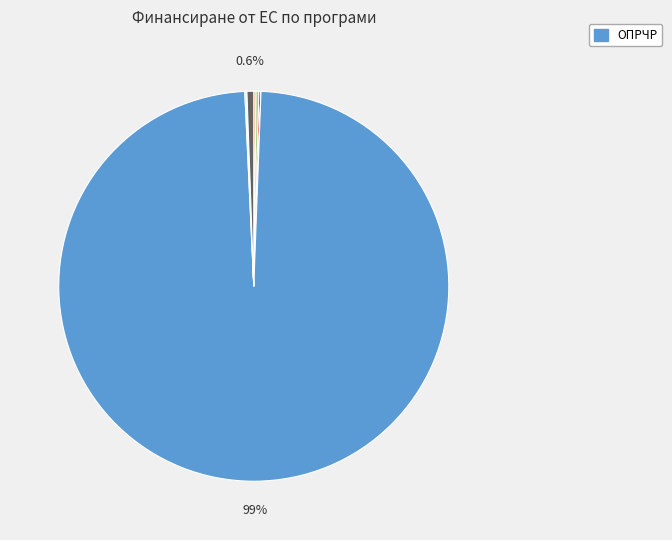

Does any single category account for the majority?

Yes